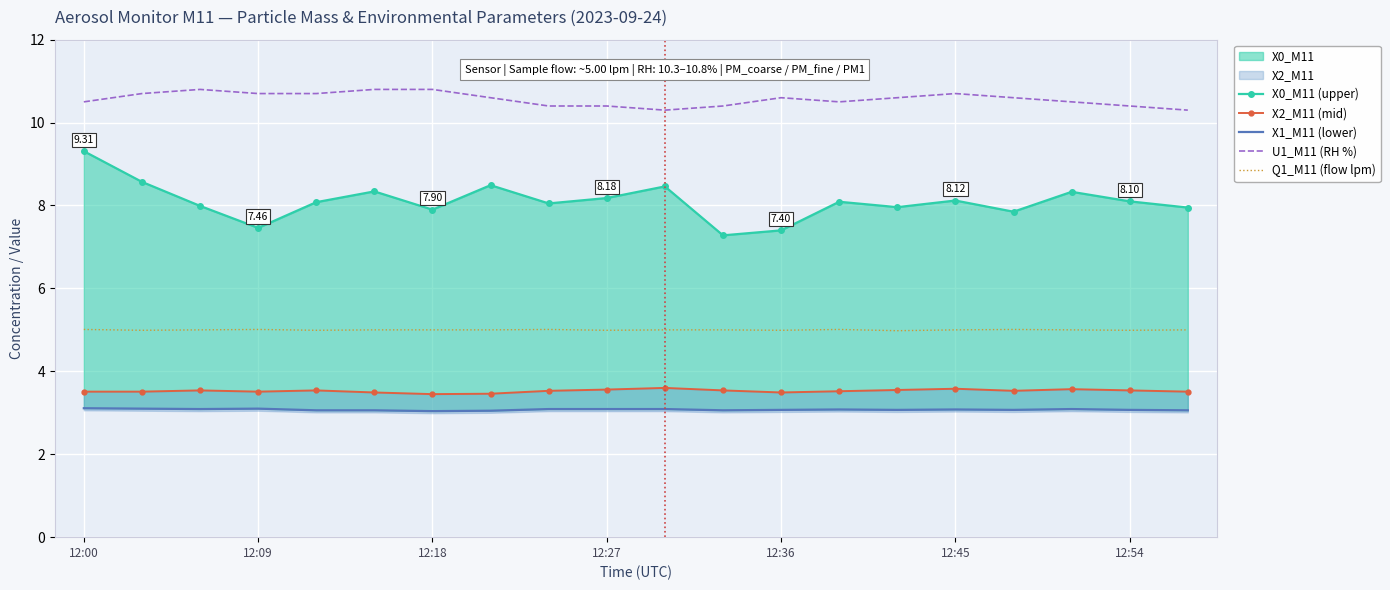

How many interior local valleys does the X1_M11 (lower) series have?

5